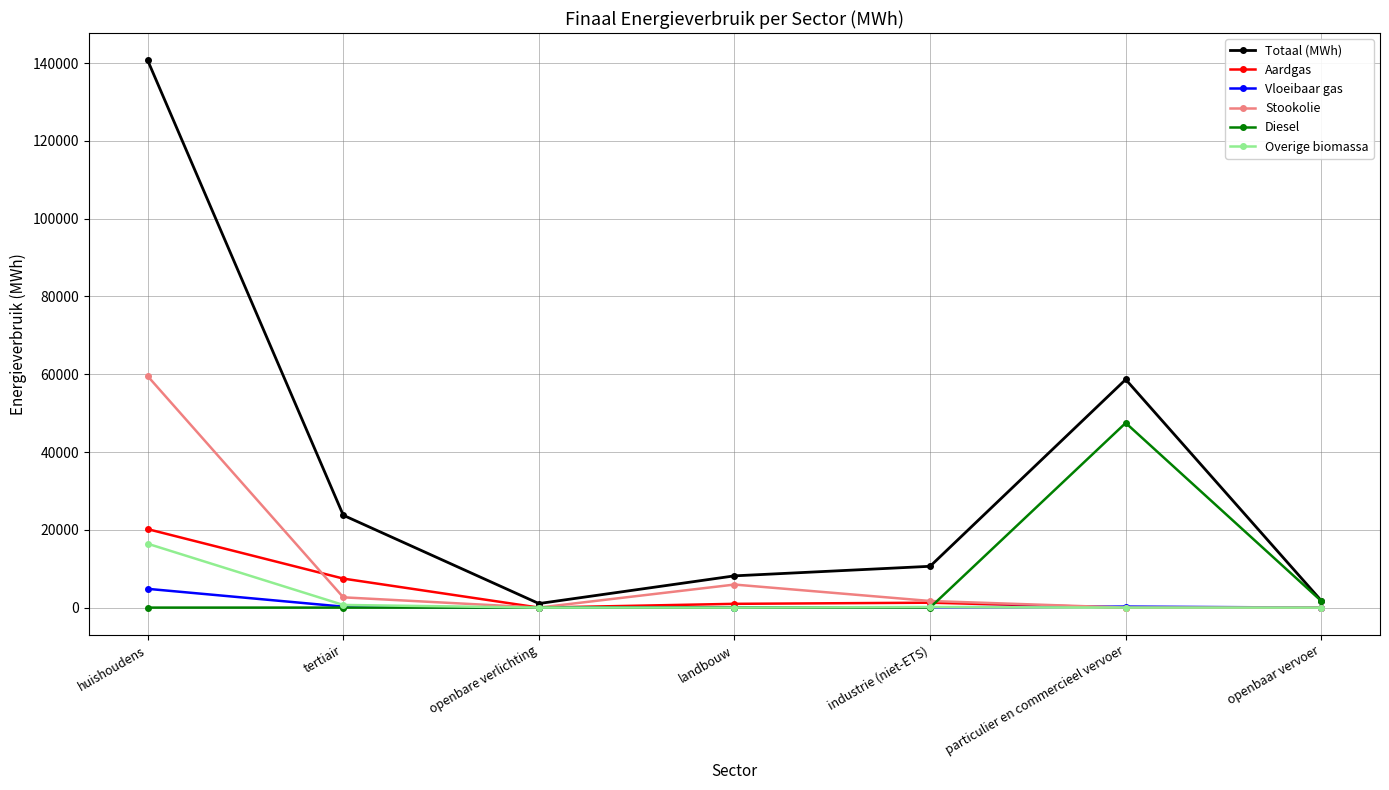

Rank the series by their maximum value, from highest to lowest.

Totaal (MWh), Stookolie, Diesel, Aardgas, Overige biomassa, Vloeibaar gas